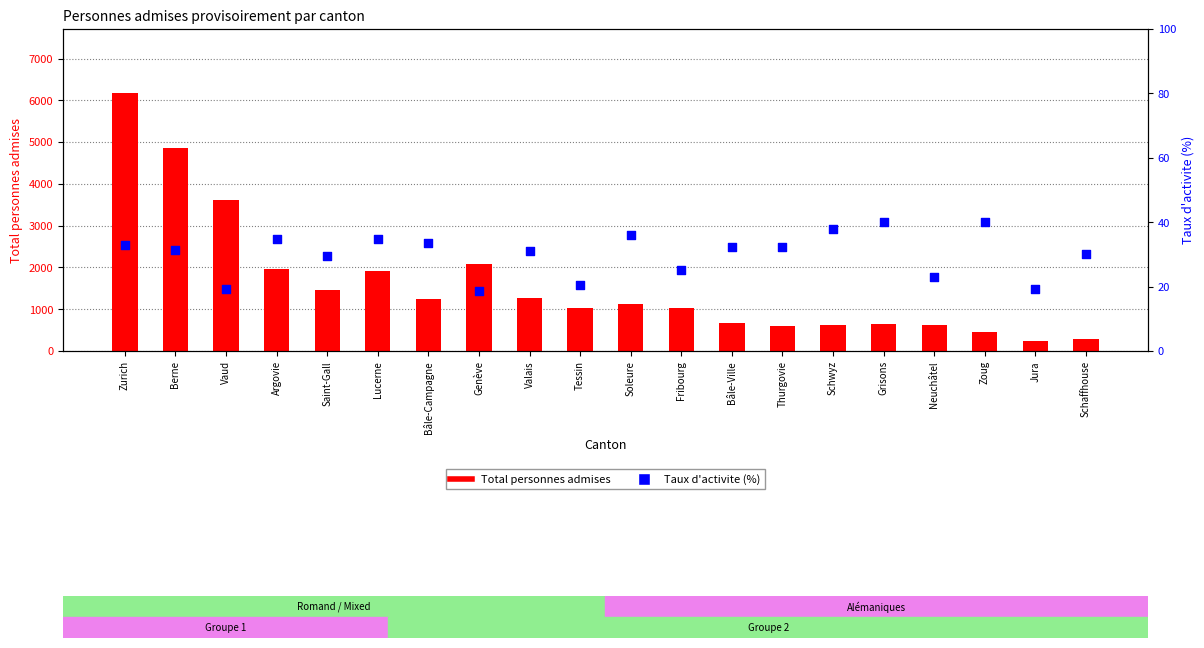

Which series has the largest Y range (max minus min)?

Total personnes admises